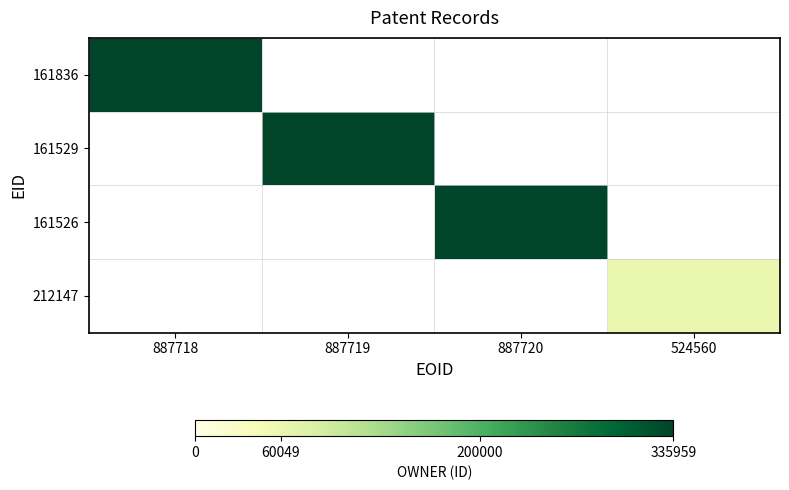

Which label corresponds to the smallest value in the chart?

524560